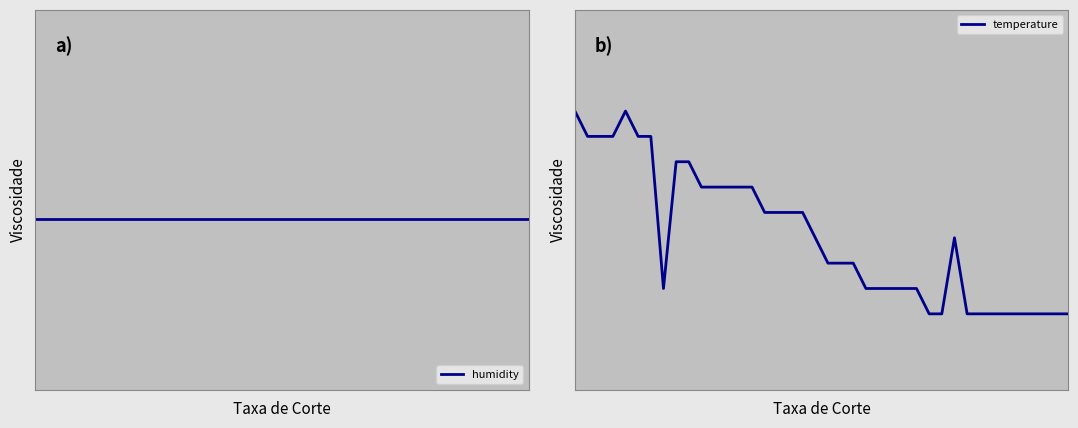

True or false: humidity and temperature cross at least once.

False